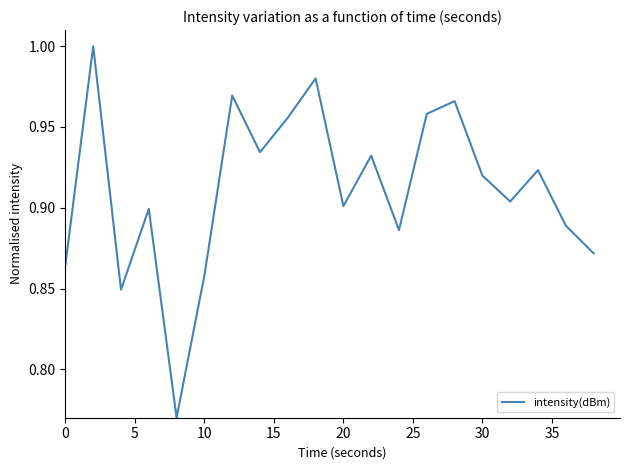

How many interior local valleys (lower than both neighbors) does the data have?

6